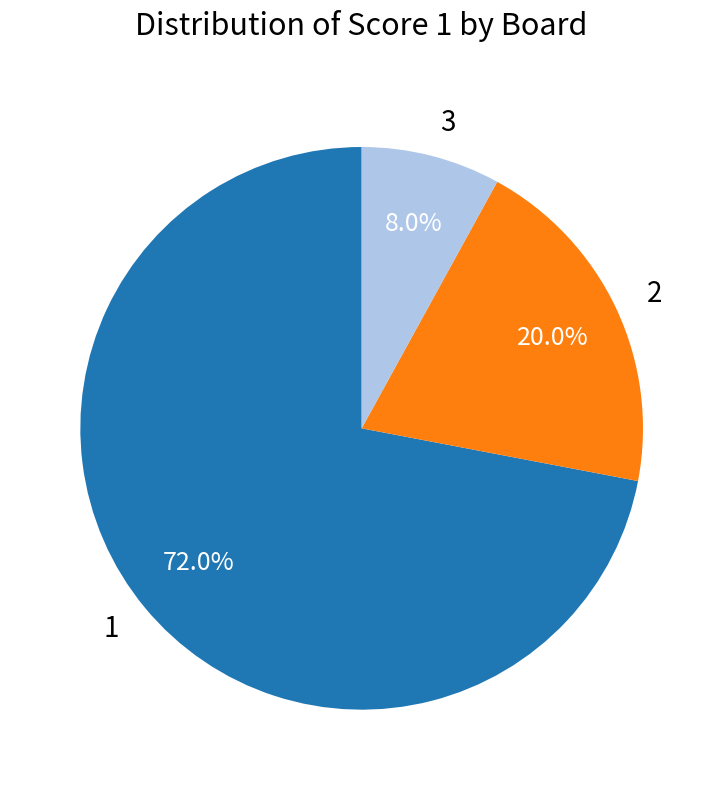

Does any single category account for the majority?

Yes